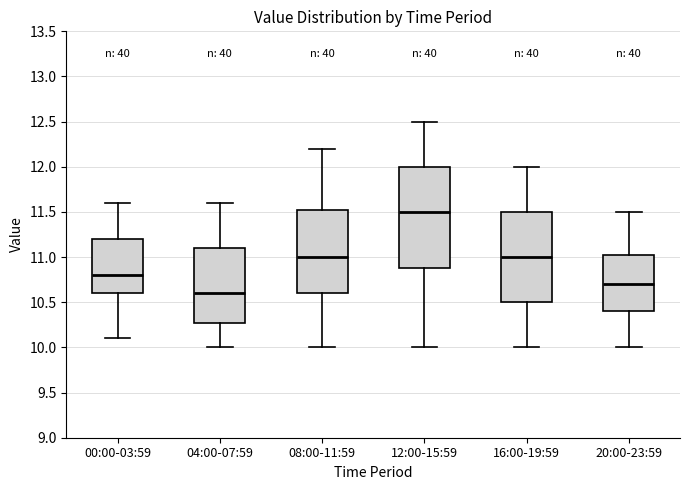

Where is the upper edge of the box for 08:00-11:59 on the y-axis? The values are not printed on the chart, so give them approximately, as read against the axis.

11.55